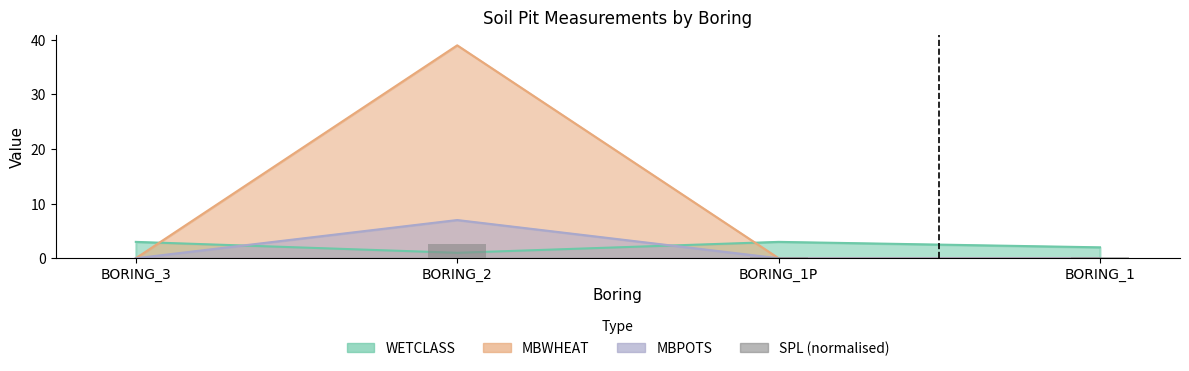

Which has a higher value, BORING_1 or BORING_2?

BORING_2